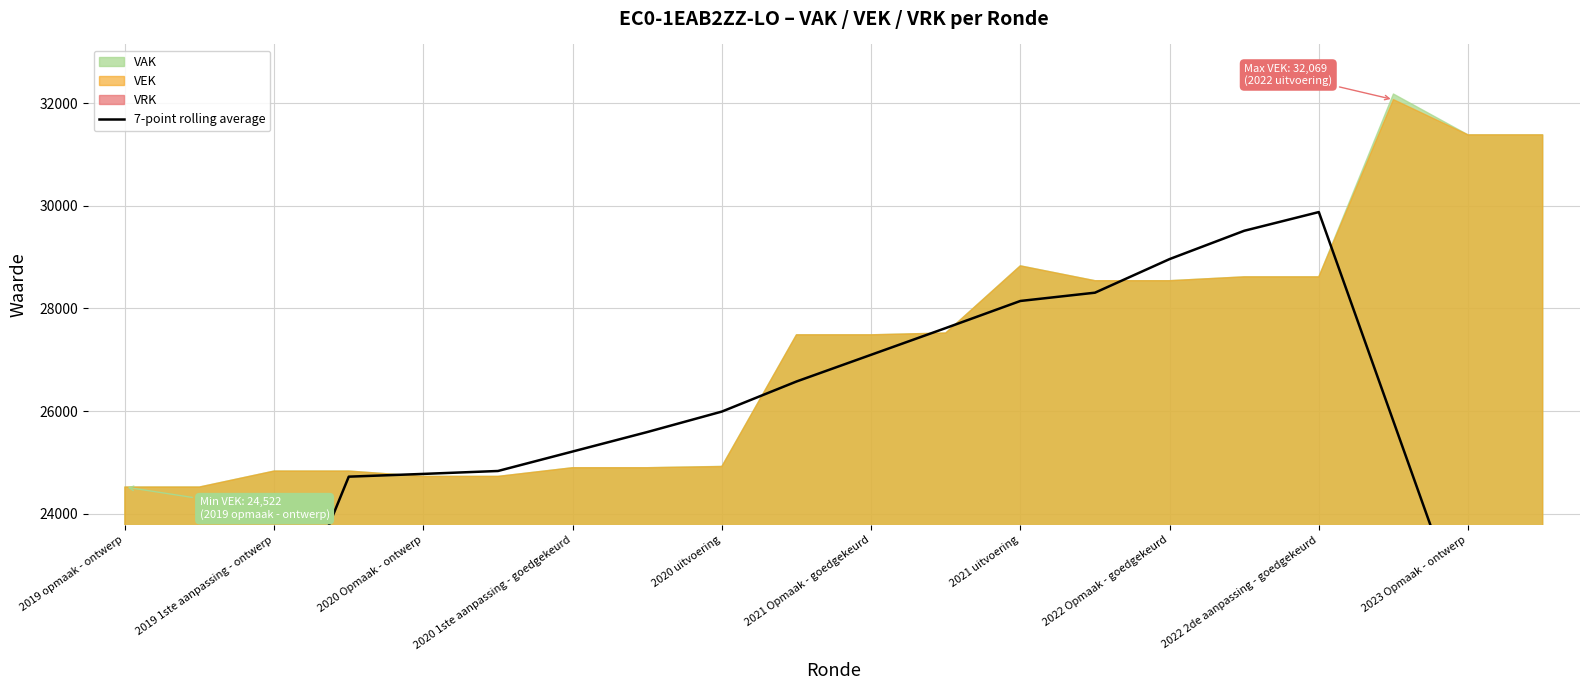

Rank the categories by value from highest to lowest.

16, 15, 14, 13, 12, 11, 10, 2023 Opmaak - ontwerp, 2022 2de aanpassing - goedgekeurd, 17, 2022 Opmaak - goedgekeurd, 2021 uitvoering, 2021 Opmaak - goedgekeurd, 2020 uitvoering, 2020 1ste aanpassing - goedgekeurd, 18, 2020 Opmaak - ontwerp, 19, 2019 1ste aanpassing - ontwerp, 2019 opmaak - ontwerp